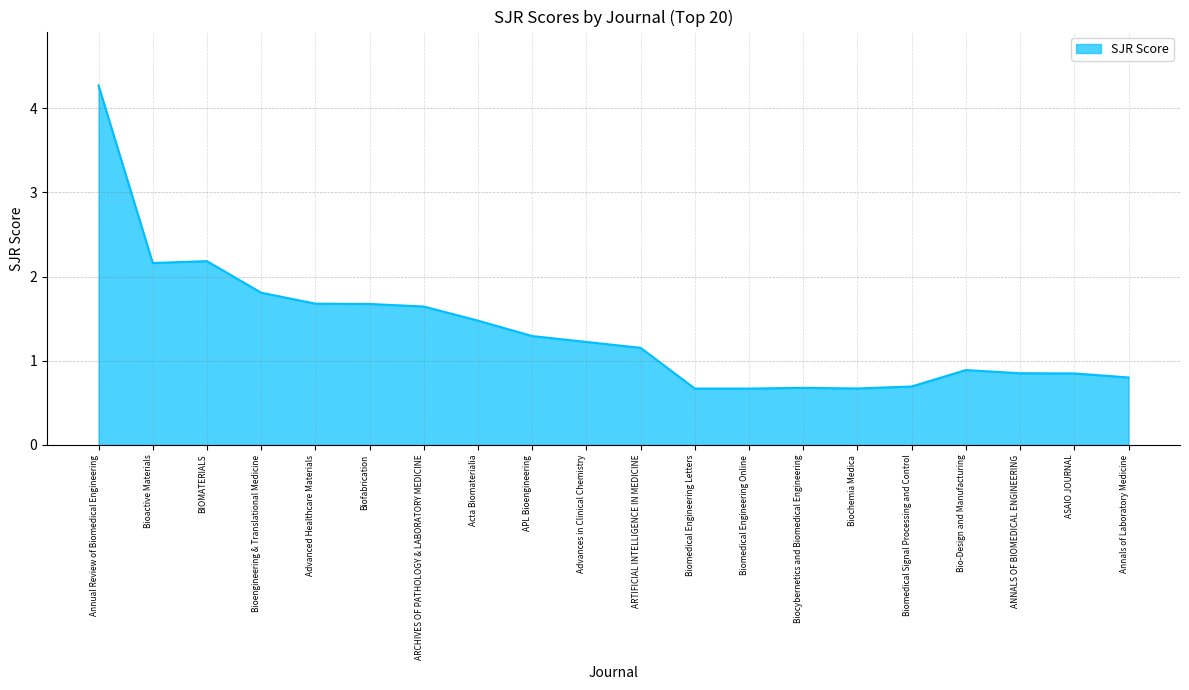

What is the difference between the maximum and minimum values?

3.6